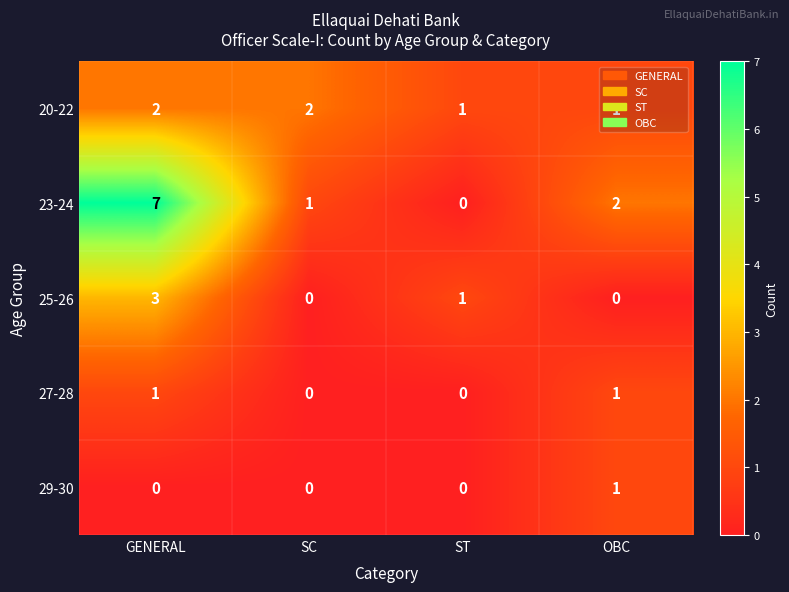

At which category is the sum across all series the highest?

GENERAL